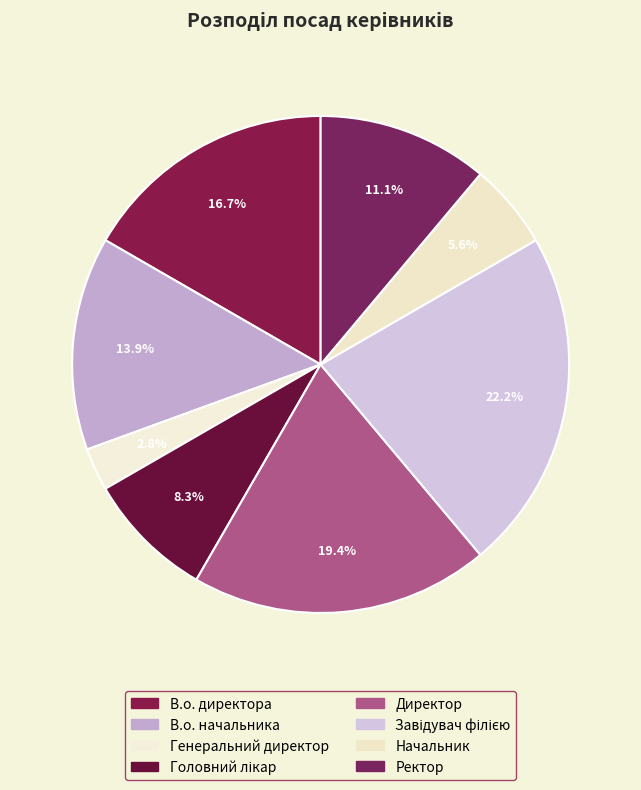

Count the number of slices in the pie.

8